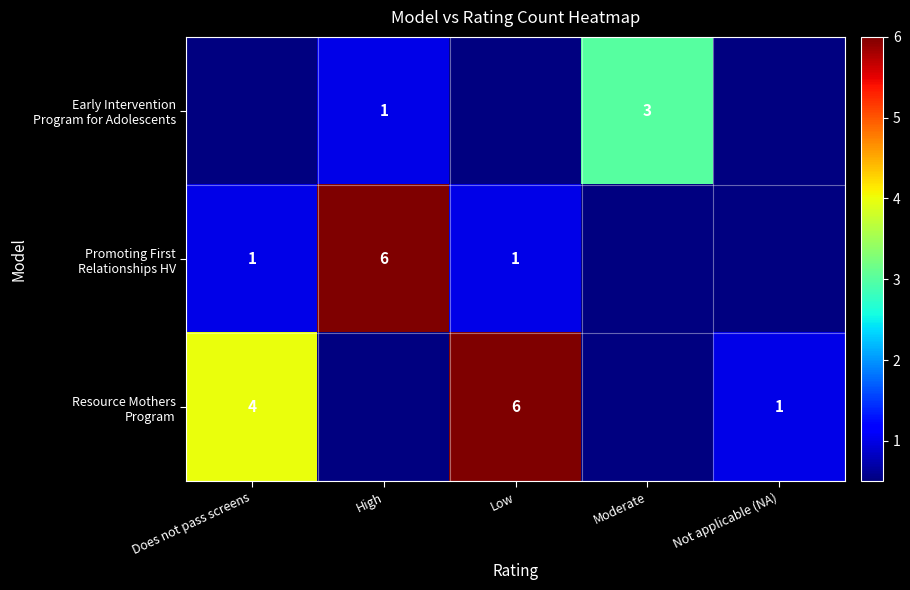

Which series has the widest spread of values?

row_1